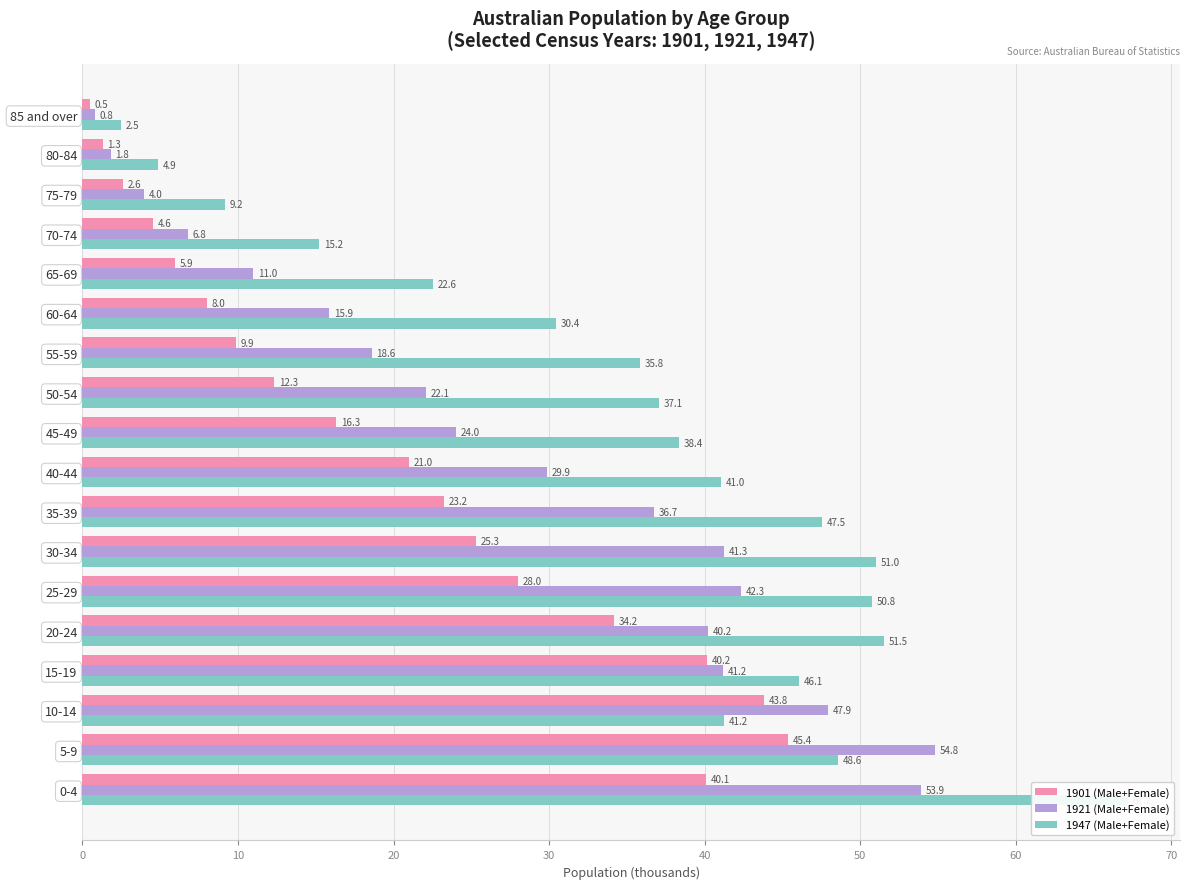

Which series has the widest spread of values?

1947 (Male+Female)